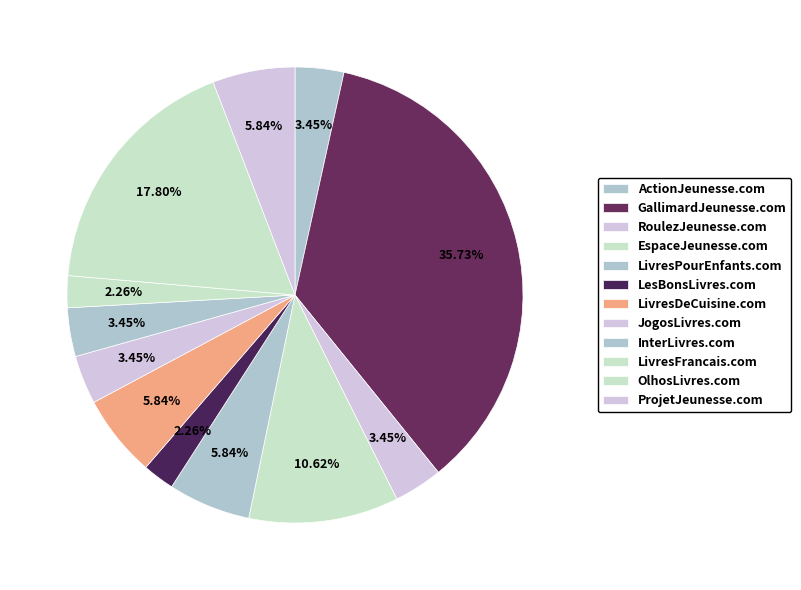

What percentage is the JogosLivres.com slice, to the nearest percent?

3%